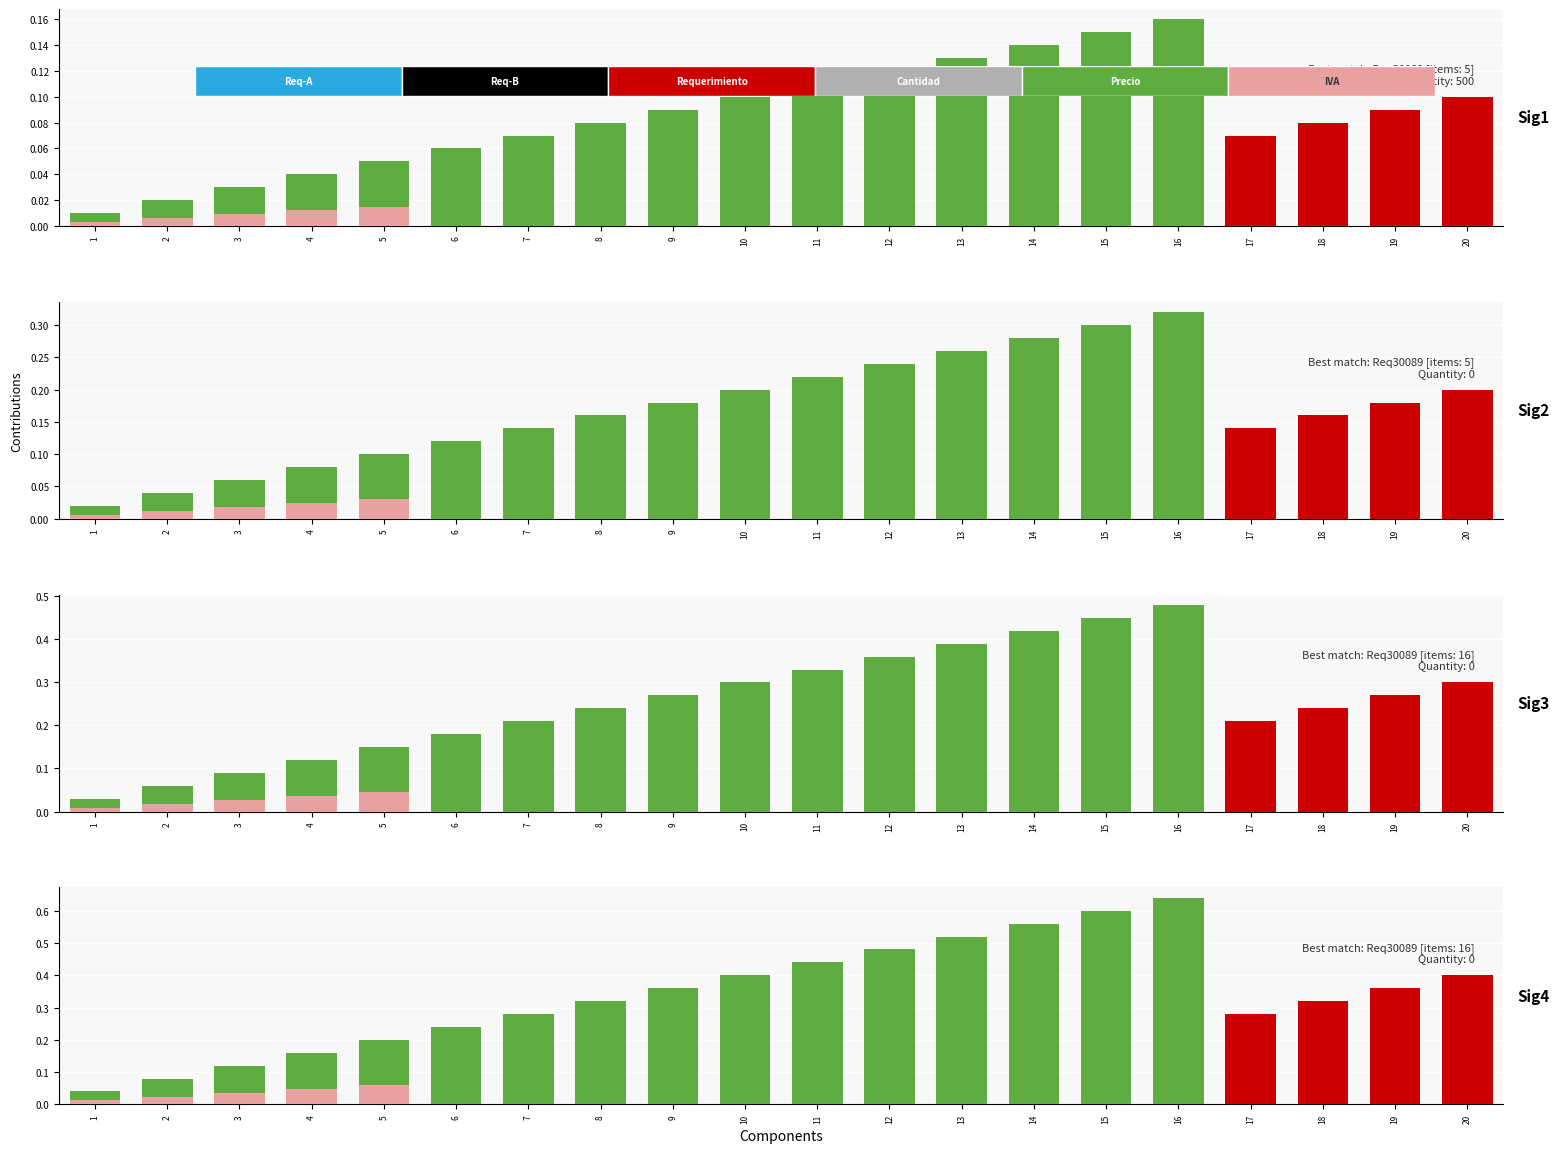

At which label is the value closest to 0?

1